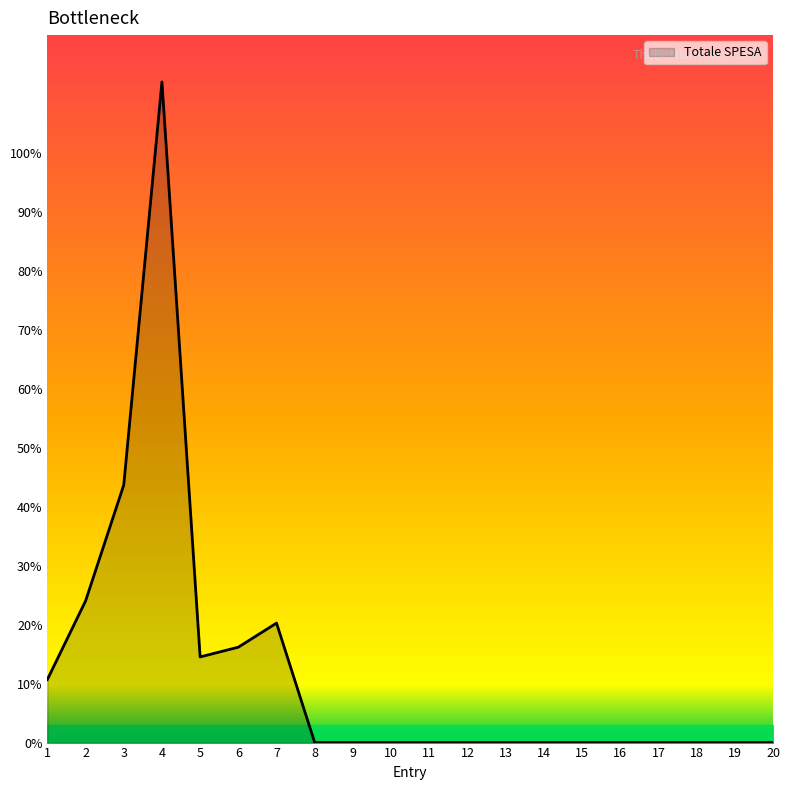

True or false: there are more than 1 points higher than both neighbors.

True